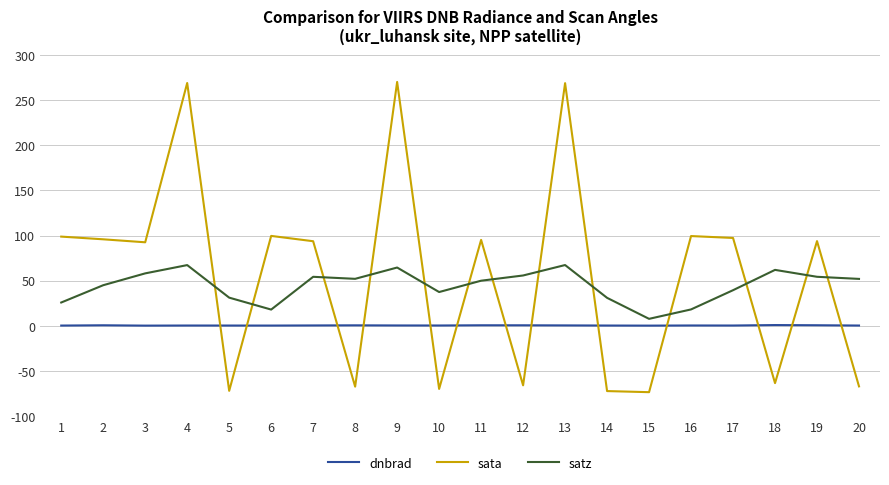

What is the smallest value displayed?

-73.4